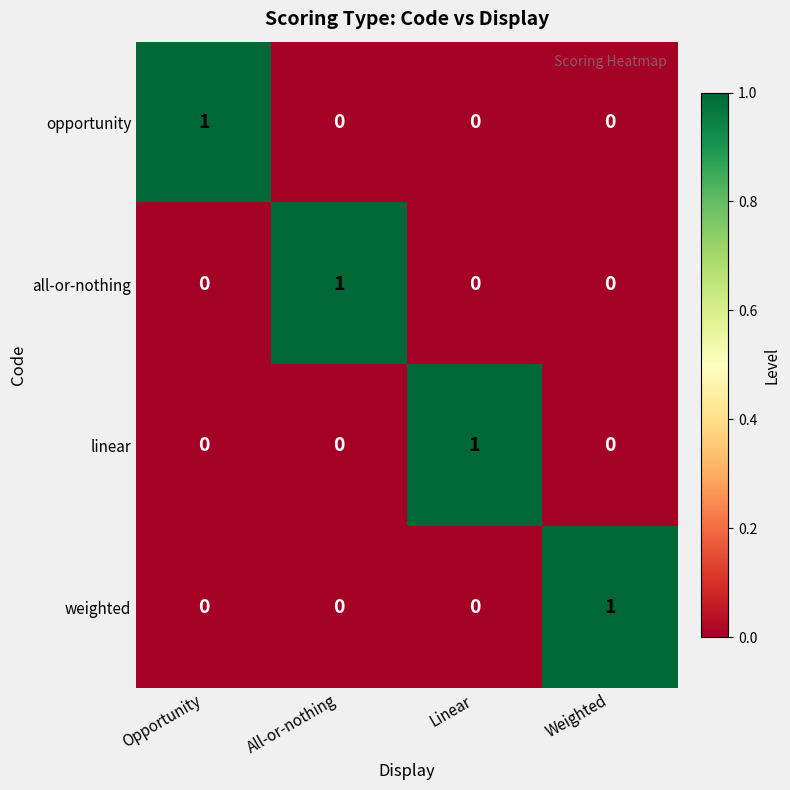

Reading left to right, extract all data points from this chart.

opportunity: 1	0	0	0
all-or-nothing: 0	1	0	0
linear: 0	0	1	0
weighted: 0	0	0	1